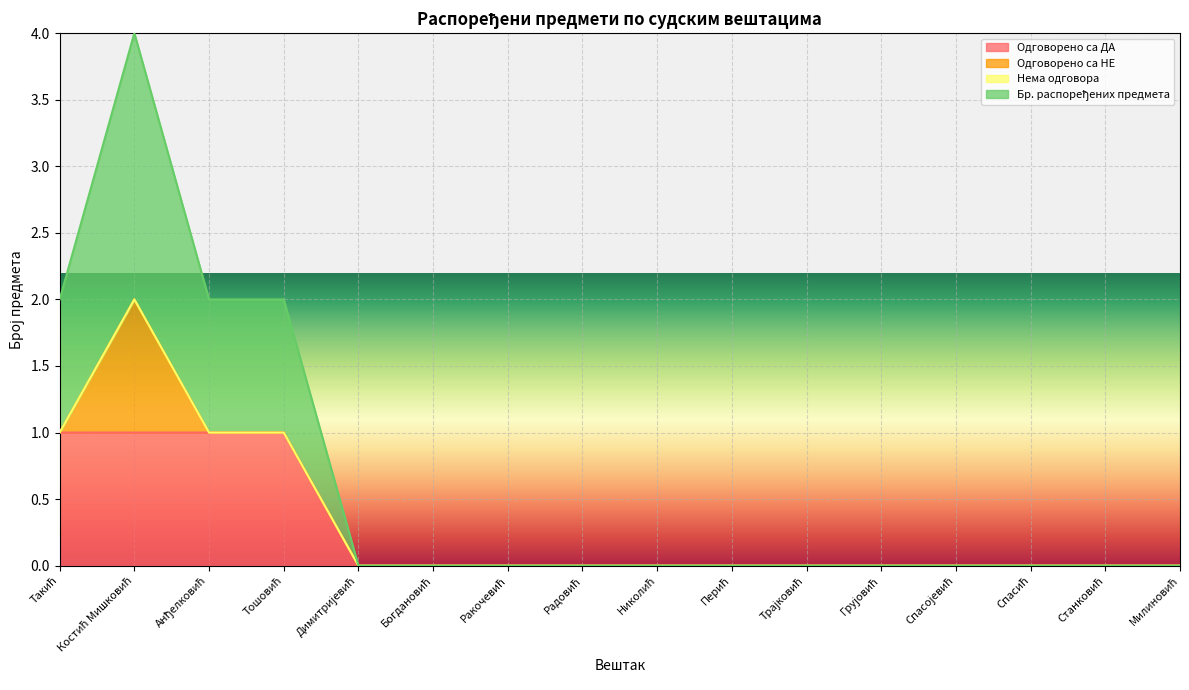

The Бр. распоређених предмета series shows -1 at Спасић. True or false?

False